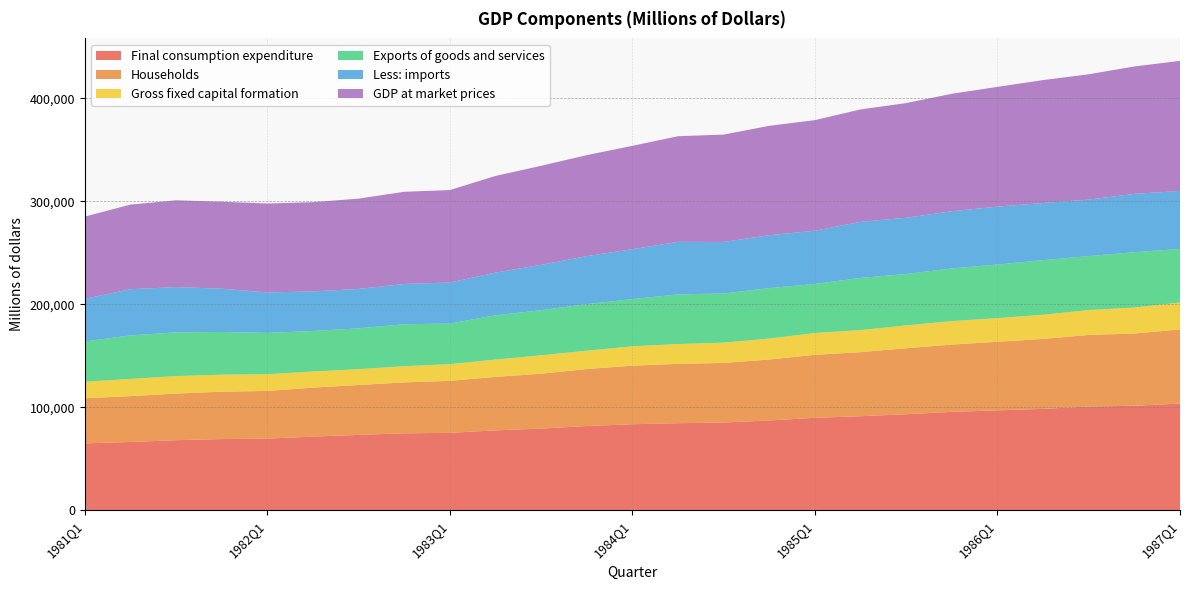

Reading left to right, list all the values displayed in this chart.

Final consumption expenditure: 1981Q1=65027	1981Q2=66356	1981Q3=68117	1981Q4=69208	1982Q1=69619	1982Q2=71603	1982Q3=73223	1982Q4=74792	1983Q1=75234	1983Q2=77640	1983Q3=79388	1983Q4=81826	1984Q1=83589	1984Q2=84612	1984Q3=85289	1984Q4=87274	1985Q1=89839	1985Q2=91397	1985Q3=93301	1985Q4=95595	1986Q1=97100	1986Q2=98512	1986Q3=100806	1986Q4=101551	1987Q1=103703
Households: 1981Q1=43793	1981Q2=44540	1981Q3=45271	1981Q4=45976	1982Q1=46312	1982Q2=47546	1982Q3=48468	1982Q4=49387	1983Q1=50486	1983Q2=51921	1983Q3=53292	1983Q4=55357	1984Q1=56910	1984Q2=57597	1984Q3=57818	1984Q4=59147	1985Q1=61144	1985Q2=62199	1985Q3=64093	1985Q4=65344	1986Q1=66556	1986Q2=67922	1986Q3=69524	1986Q4=70087	1987Q1=71953
Gross fixed capital formation: 1981Q1=16001	1981Q2=16721	1981Q3=16955	1981Q4=16523	1982Q1=16256	1982Q2=15606	1982Q3=15371	1982Q4=15763	1983Q1=16207	1983Q2=16833	1983Q3=17863	1983Q4=17829	1984Q1=18785	1984Q2=19245	1984Q3=19724	1984Q4=20350	1985Q1=21198	1985Q2=21440	1985Q3=22172	1985Q4=22790	1986Q1=22981	1986Q2=23476	1986Q3=24167	1986Q4=25252	1987Q1=26162
Exports of goods and services: 1981Q1=39149	1981Q2=42215	1981Q3=42458	1981Q4=41474	1982Q1=40111	1982Q2=39353	1982Q3=39634	1982Q4=40733	1983Q1=39424	1983Q2=42999	1983Q3=43759	1983Q4=45226	1984Q1=45784	1984Q2=48212	1984Q3=47711	1984Q4=48989	1985Q1=47631	1985Q2=50597	1985Q3=49958	1985Q4=51163	1986Q1=52021	1986Q2=52959	1986Q3=52364	1986Q4=53768	1987Q1=51987
Less: imports: 1981Q1=41389	1981Q2=44857	1981Q3=43985	1981Q4=42024	1982Q1=39286	1982Q2=38459	1982Q3=38299	1982Q4=39112	1983Q1=39836	1983Q2=41438	1983Q3=44050	1983Q4=46593	1984Q1=48482	1984Q2=51019	1984Q3=50056	1984Q4=51387	1985Q1=51677	1985Q2=54492	1985Q3=54542	1985Q4=55533	1986Q1=56227	1986Q2=55571	1986Q3=54856	1986Q4=56607	1987Q1=56318
GDP at market prices: 1981Q1=79827	1981Q2=82165	1981Q3=84234	1981Q4=84458	1982Q1=86314	1982Q2=86669	1982Q3=87651	1982Q4=89522	1983Q1=89774	1983Q2=93847	1983Q3=96183	1983Q4=98040	1984Q1=100363	1984Q2=102561	1984Q3=104219	1984Q4=106197	1985Q1=107399	1985Q2=109140	1985Q3=111356	1985Q4=114033	1986Q1=116283	1986Q2=119322	1986Q3=121665	1986Q4=123742	1987Q1=126287